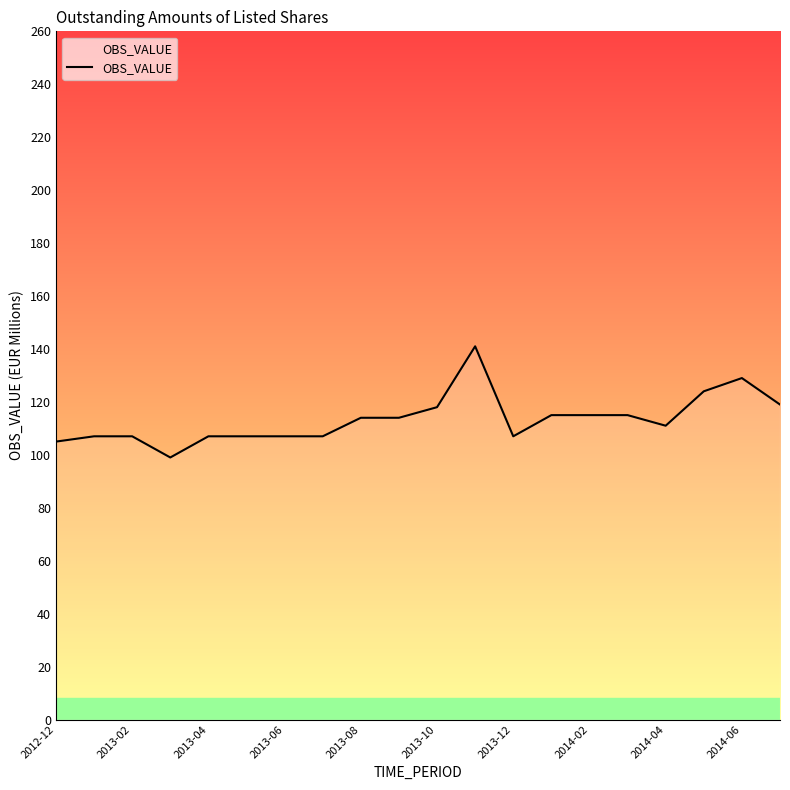

Count the number of categories in the chart.

20